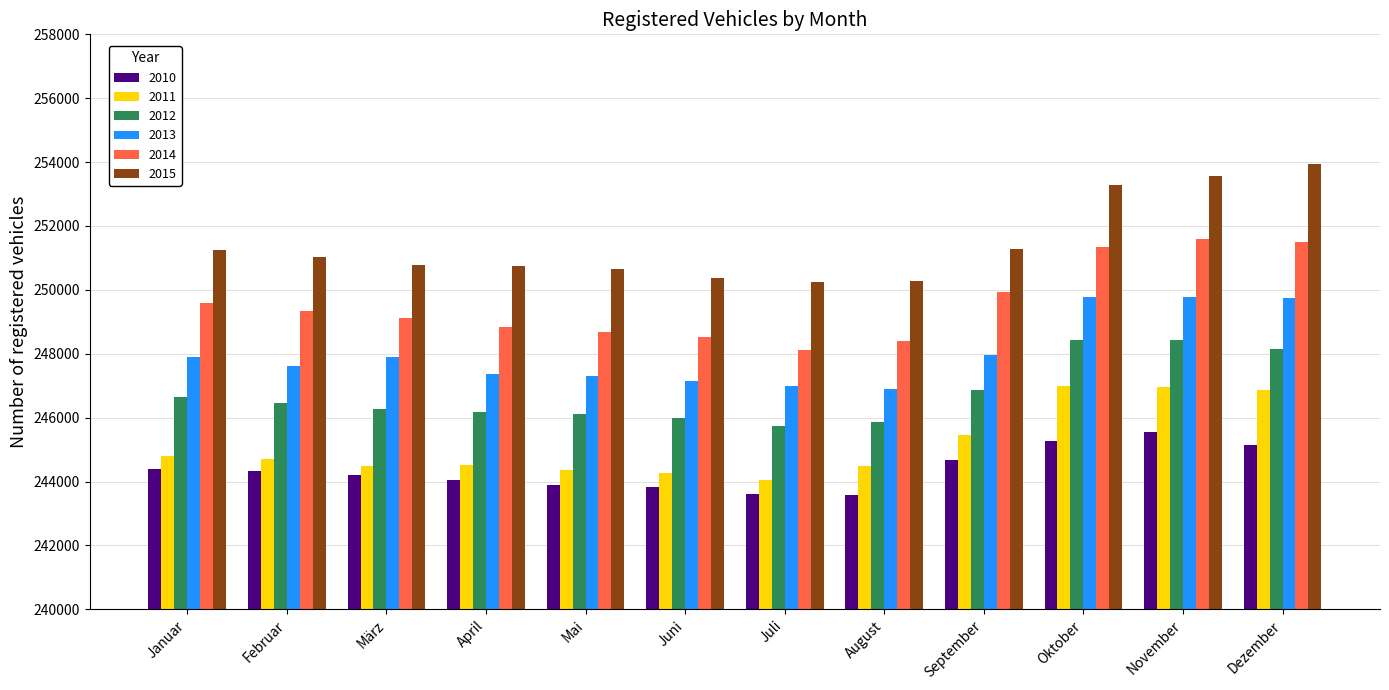

Read the 2011 value at April, to the nearest 50.

244500